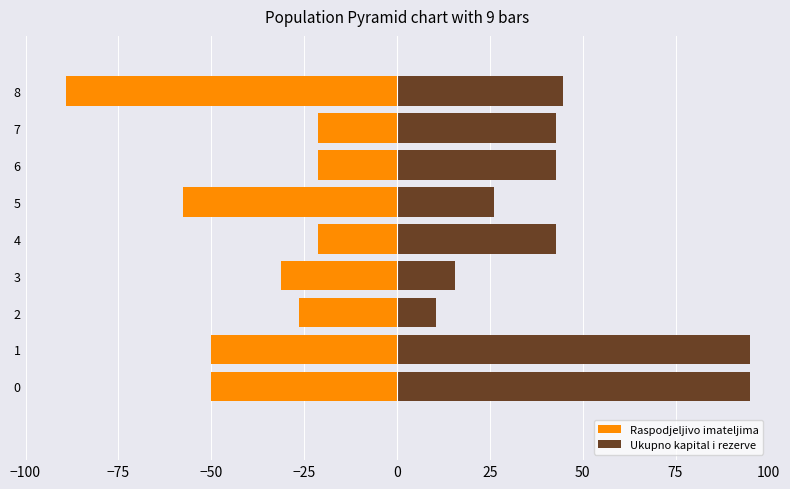

Which series changed the most between 1 and 4?

Ukupno kapital i rezerve